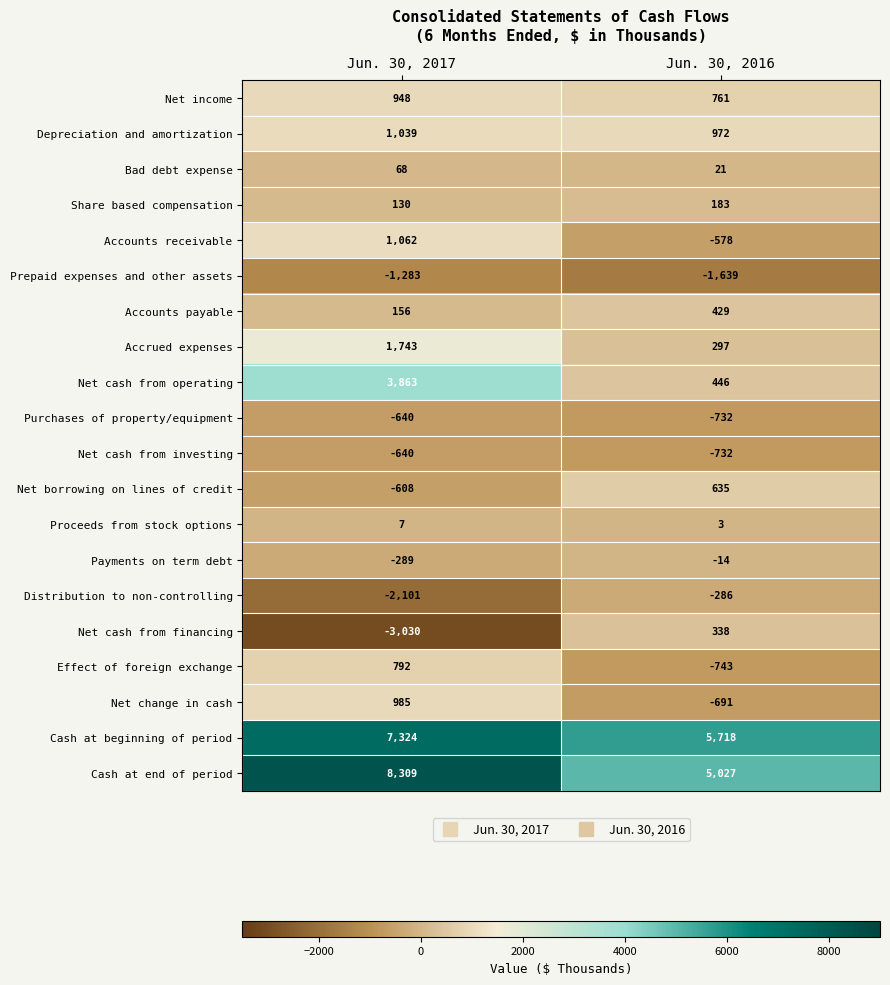

Is it true that Distribution to non-controlling equals -477 at Jun. 30, 2016?

False